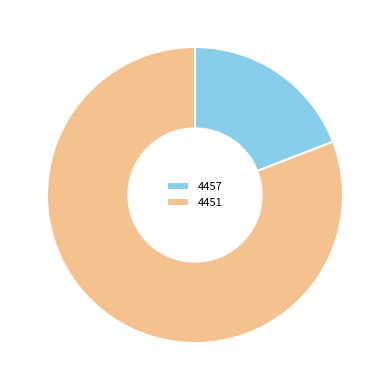

Do 4457 and 4451 together represent more than half of the pie?

Yes